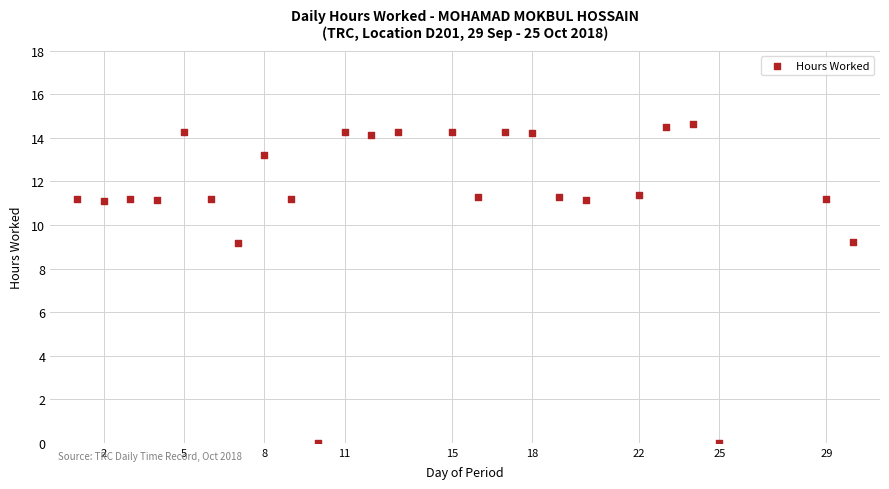

What is the range of X values (max minus min)?

29.0